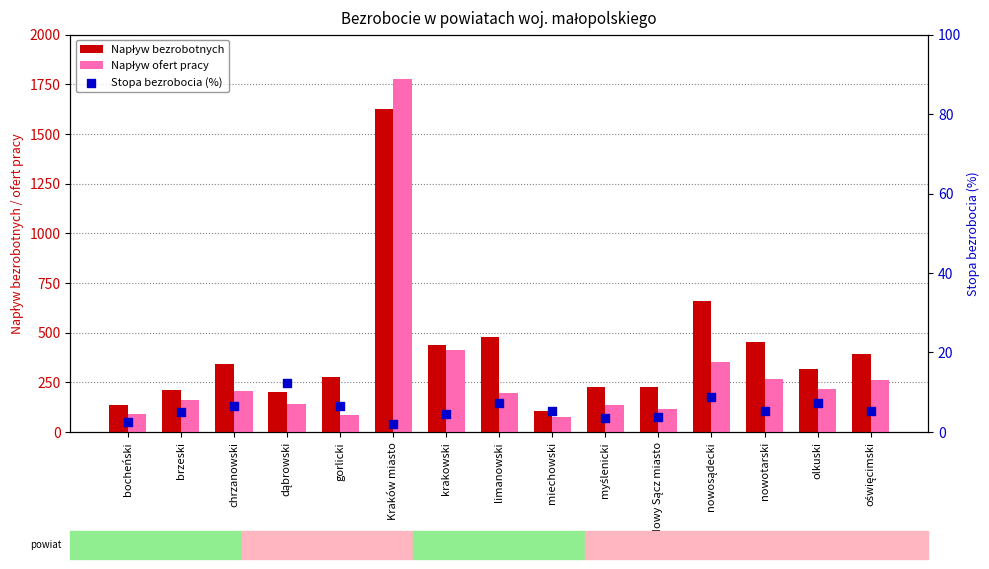

Which series has the largest Y range (max minus min)?

Napływ ofert pracy